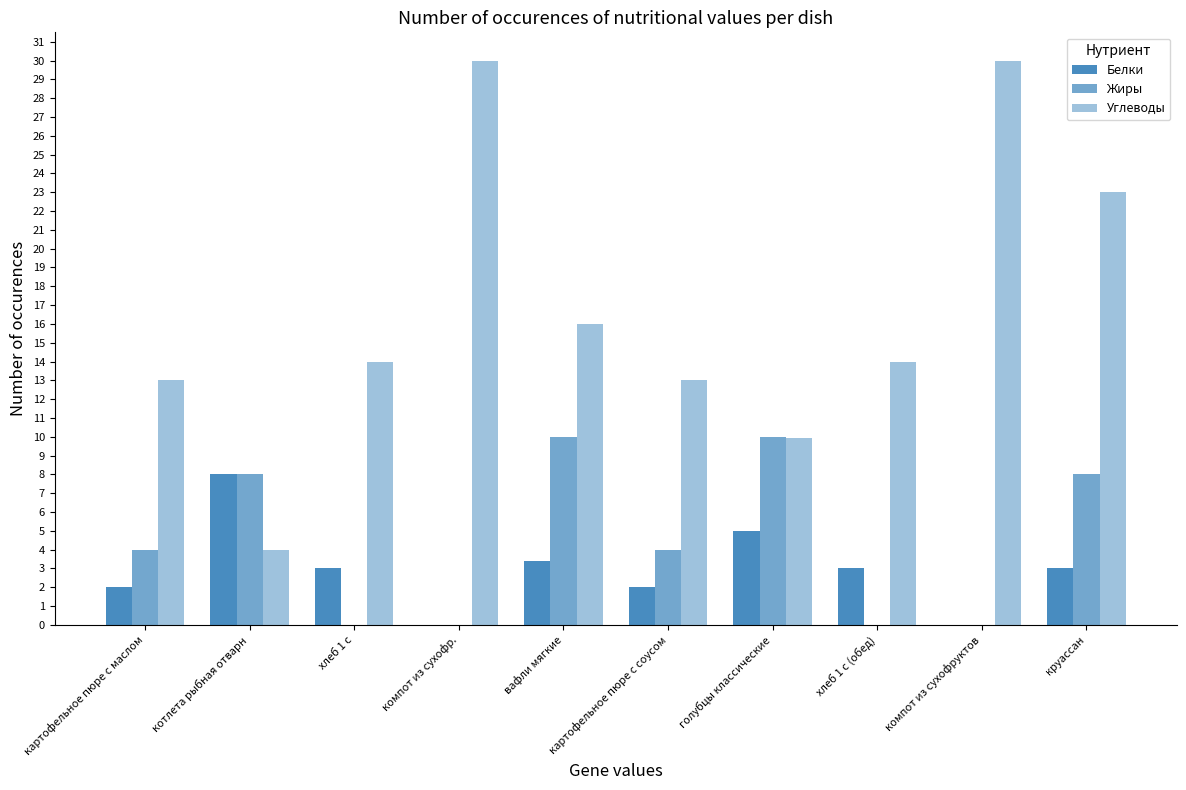

How many distinct data groups are displayed?

3